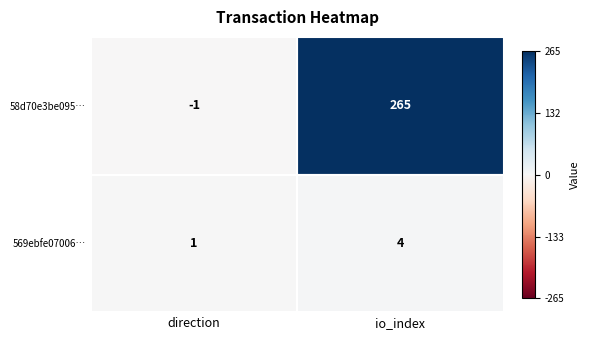

List the series in order of their overall mean, highest first.

58d70e3be095…, 569ebfe07006…